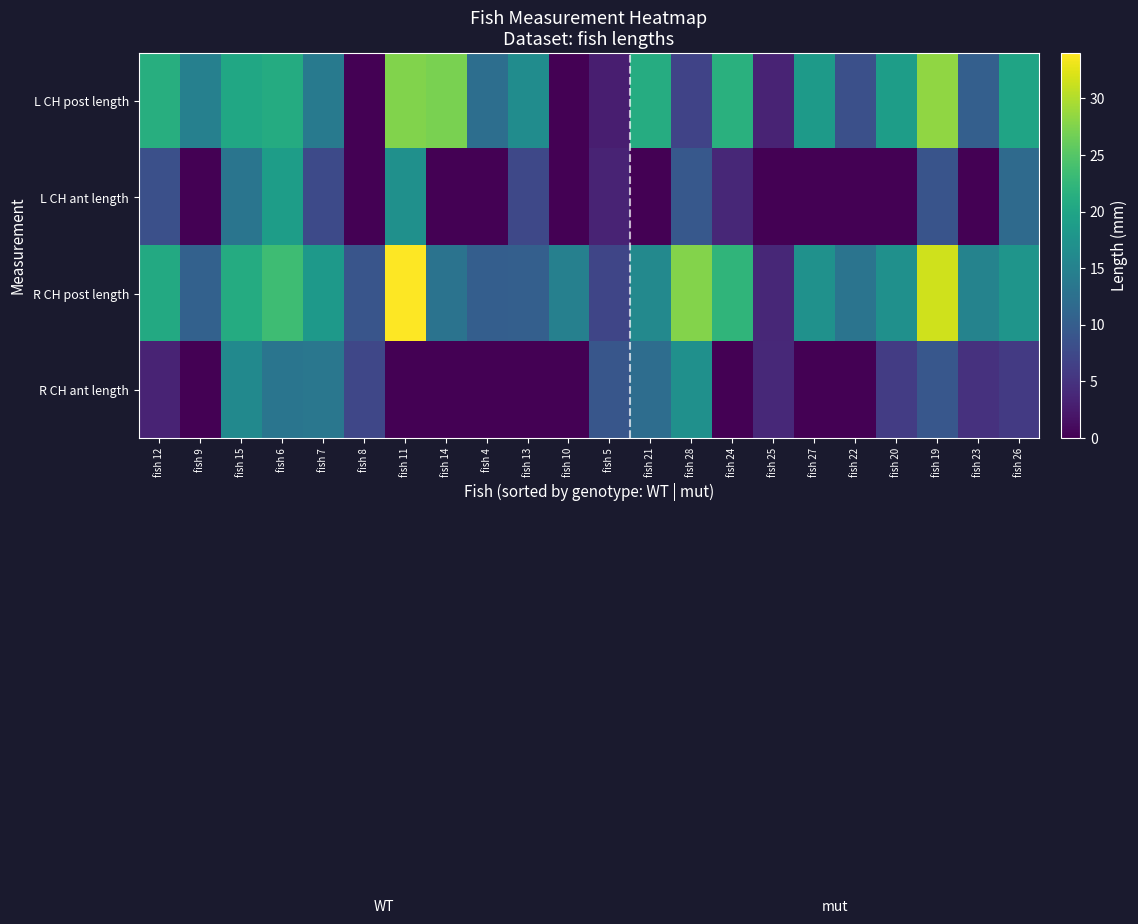

Which series has the largest total across all categories?

R CH post length